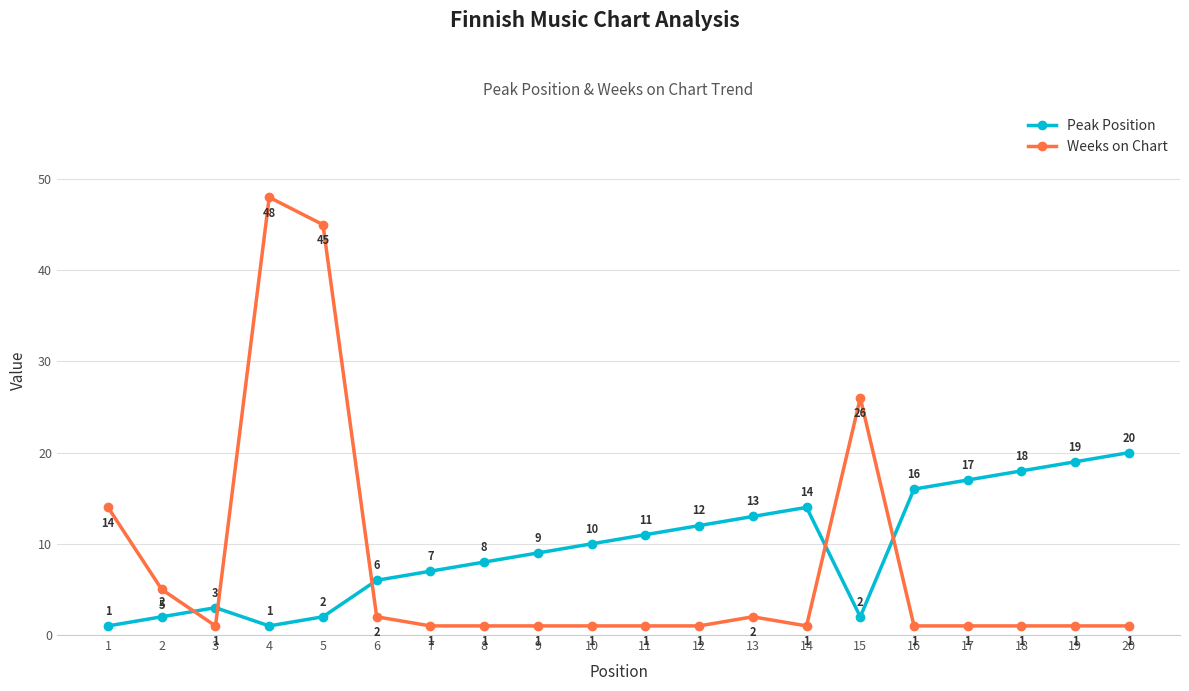

Reading left to right, what are all the values shown in this chart?

Peak Position: 1=1	2=2	3=3	4=1	5=2	6=6	7=7	8=8	9=9	10=10	11=11	12=12	13=13	14=14	15=2	16=16	17=17	18=18	19=19	20=20
Weeks on Chart: 1=14	2=5	3=1	4=48	5=45	6=2	7=1	8=1	9=1	10=1	11=1	12=1	13=2	14=1	15=26	16=1	17=1	18=1	19=1	20=1